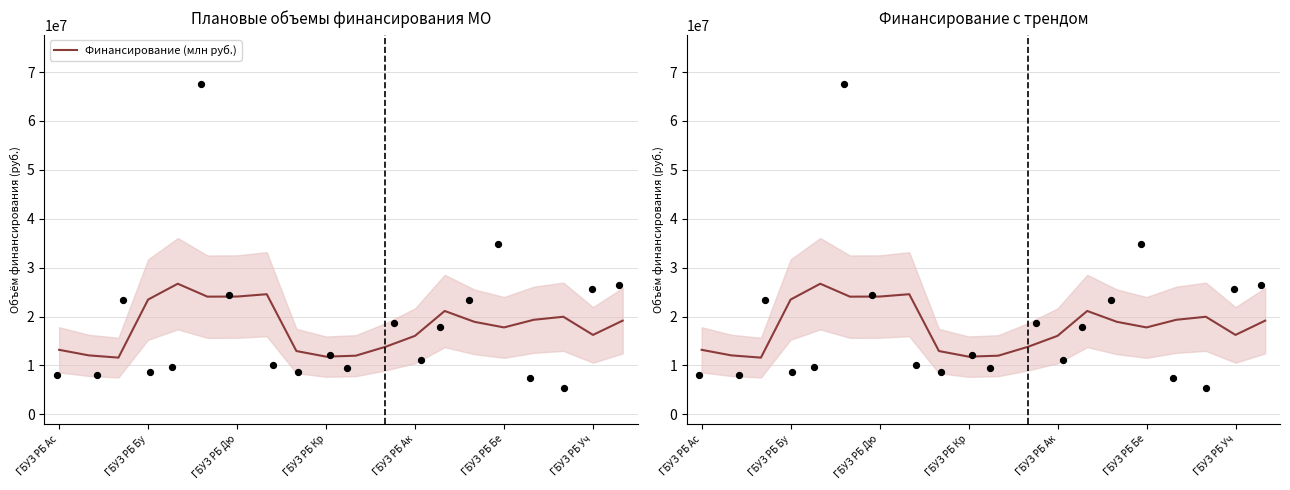

Which has a higher value, 17 or 18?

17